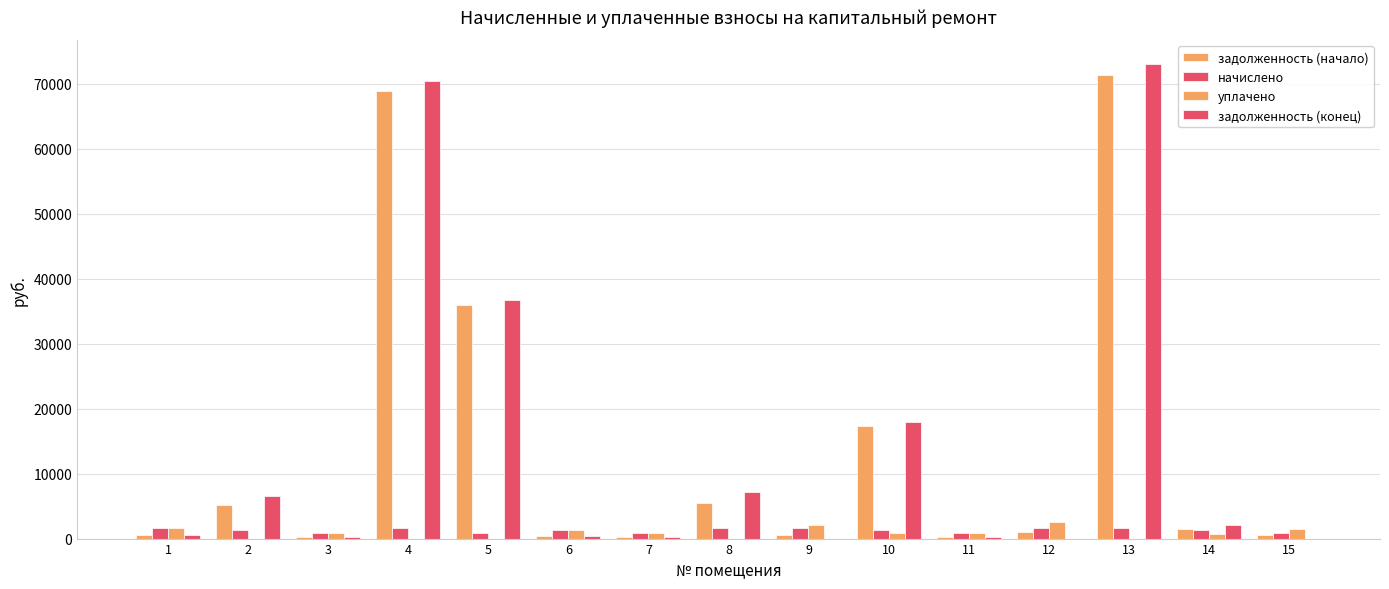

How many groups of bars are there?

15